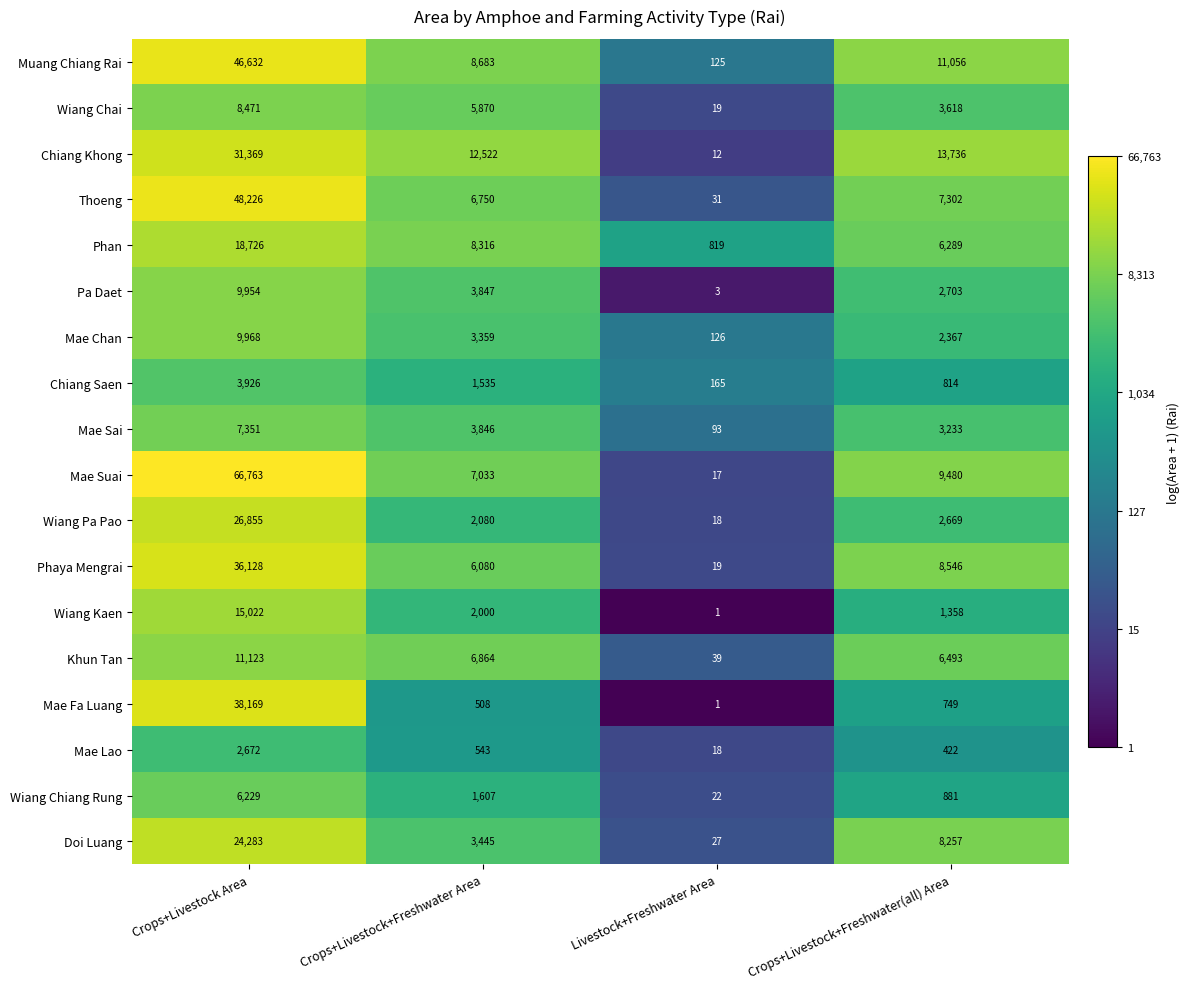

The Pa Daet series shows 9954 at Crops+Livestock Area. True or false?

True